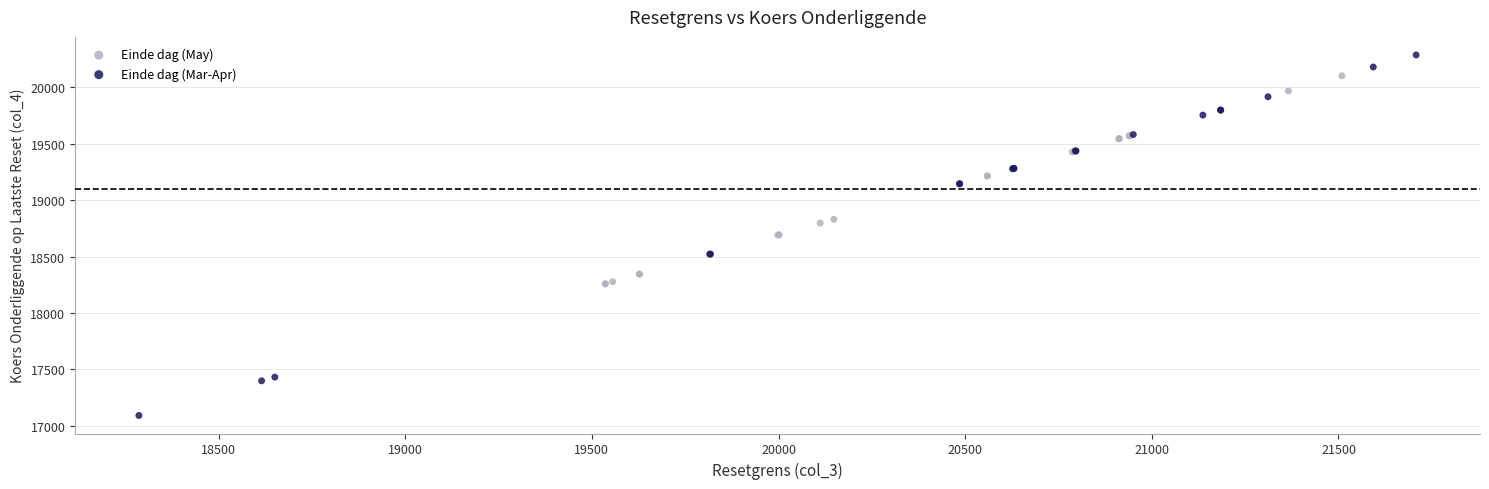

Which series contains the lowest Y value?

Einde dag (Mar-Apr)